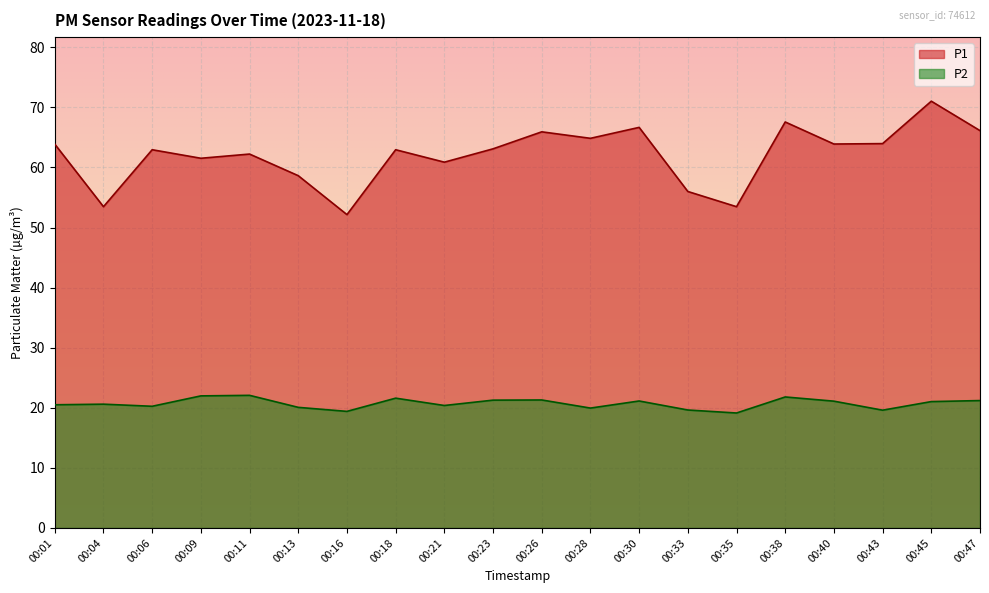

The value of P2 at 00:40 is 6.2. True or false?

False